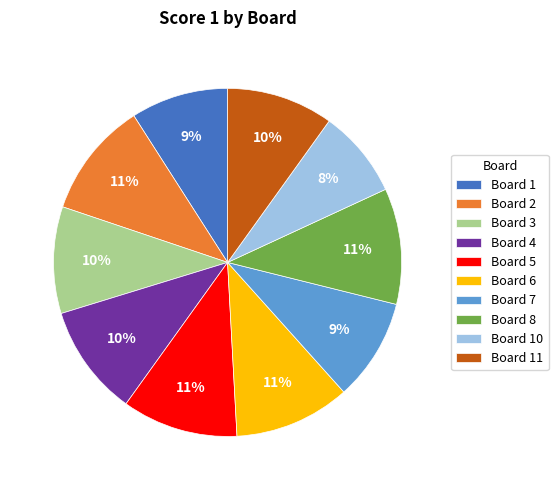

Count the number of slices in the pie.

10